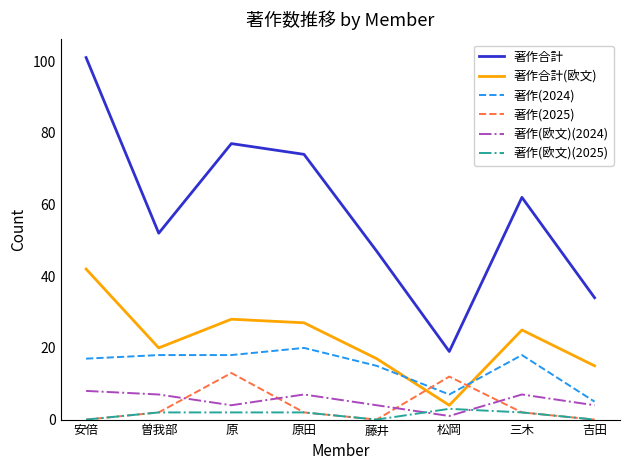

True or false: 著作(2024) has a value of 4 at 原.

False